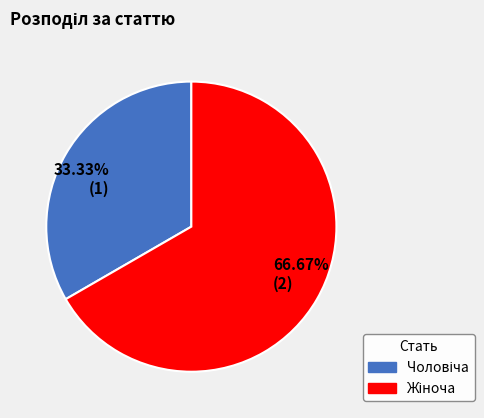

Is there any slice that represents more than half of the pie?

Yes